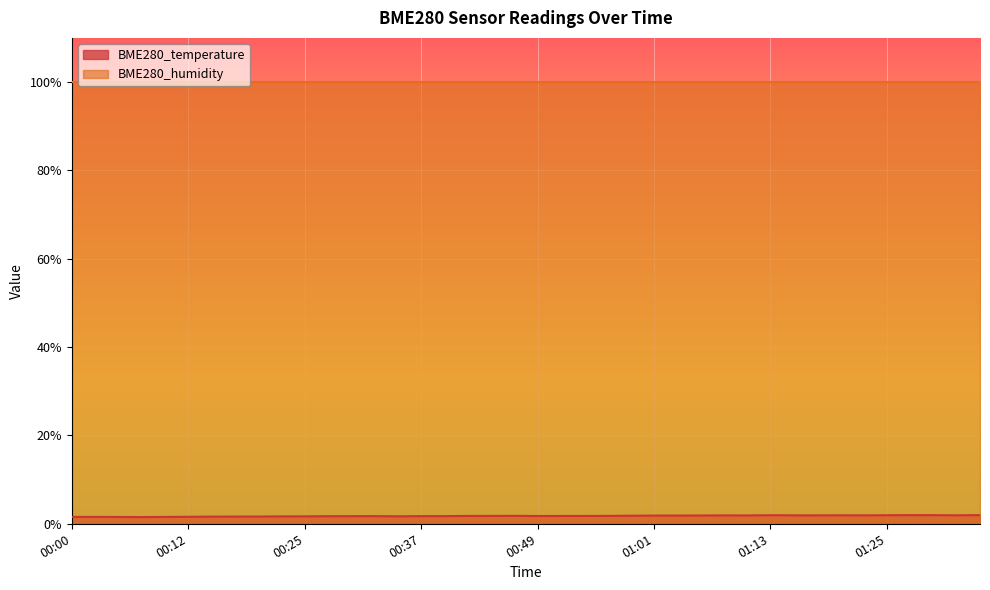

Reading left to right, what are all the values shown in this chart?

00:00=1.6	00:03=1.6	00:05=1.5	00:08=1.5	00:10=1.6	00:12=1.6	00:15=1.6	00:17=1.6	00:20=1.6	00:22=1.7	00:25=1.7	00:27=1.7	00:29=1.7	00:32=1.7	00:34=1.7	00:37=1.7	00:39=1.7	00:42=1.8	00:44=1.8	00:46=1.8	00:49=1.8	00:51=1.8	00:54=1.8	00:56=1.8	00:58=1.8	01:01=1.9	01:03=1.9	01:06=1.9	01:08=1.9	01:11=1.9	01:13=1.9	01:15=1.9	01:18=1.9	01:20=1.9	01:23=1.9	01:25=1.9	01:28=1.9	01:30=1.9	01:32=1.9	01:35=2.0